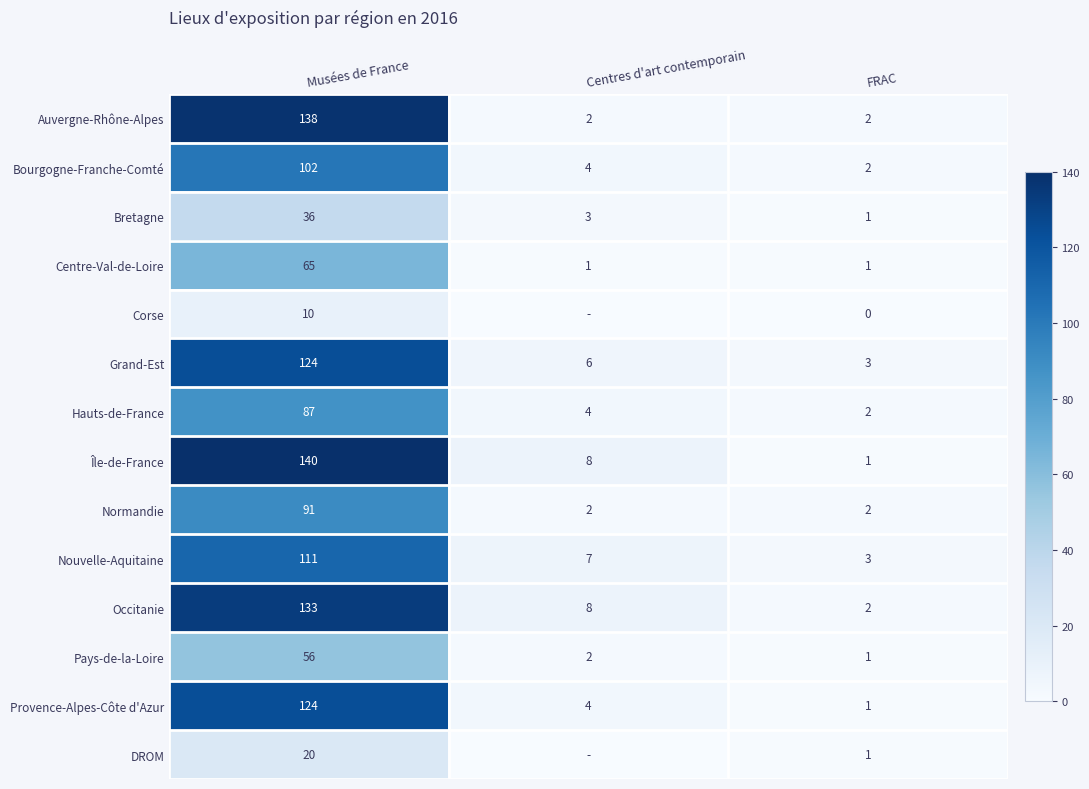

What is the total value across all series at FRAC?

22